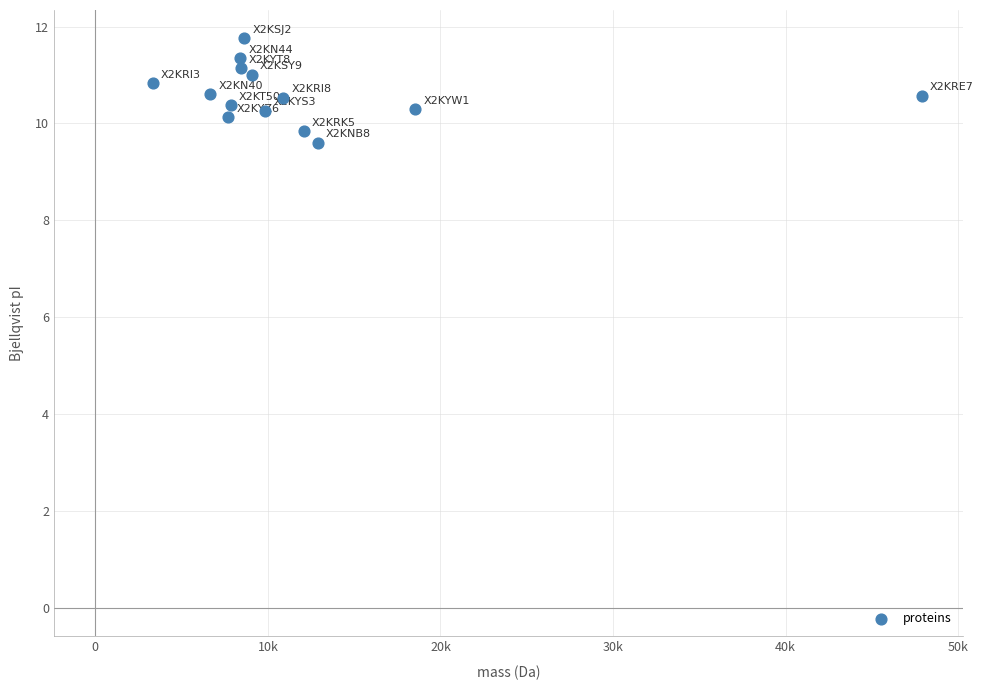

What is the range of X values (max minus min)?

44556.1